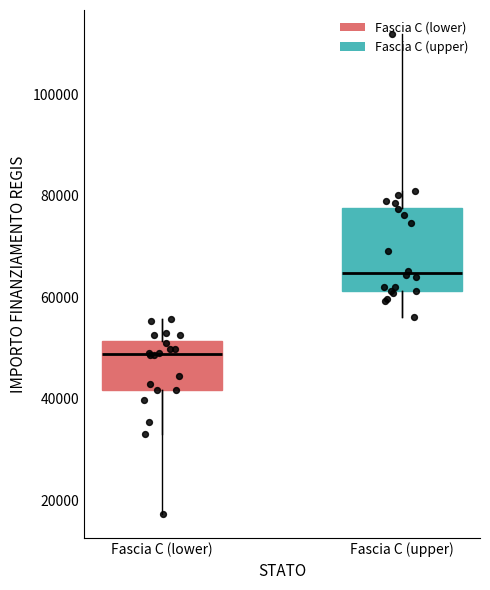

Which box's median line is the highest?

Fascia C (upper)